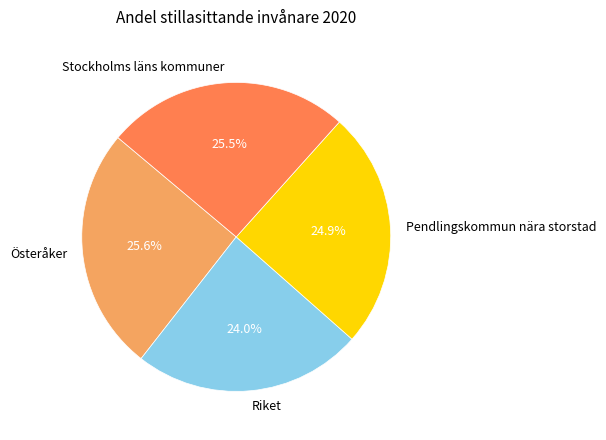

Which slice is the smallest?

Riket